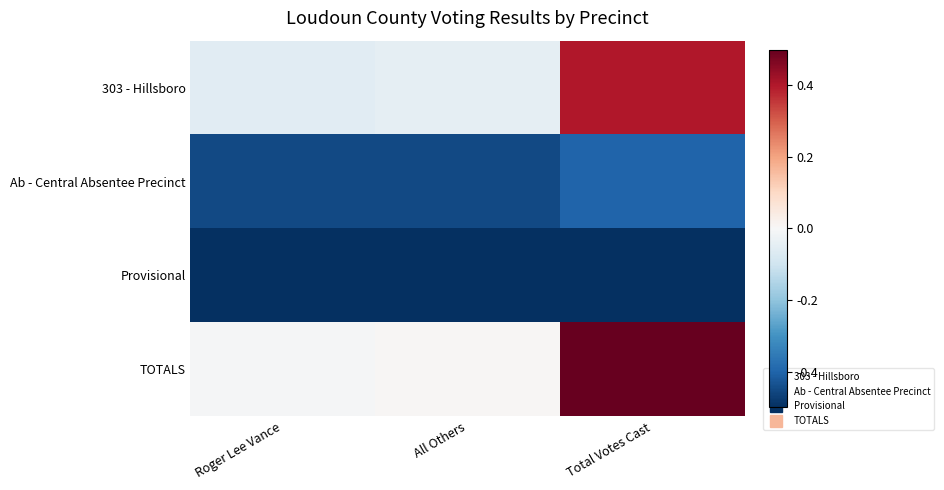

At All Others, list the series in order from largest to smallest.

TOTALS, 303 - Hillsboro, Ab - Central Absentee Precinct, Provisional